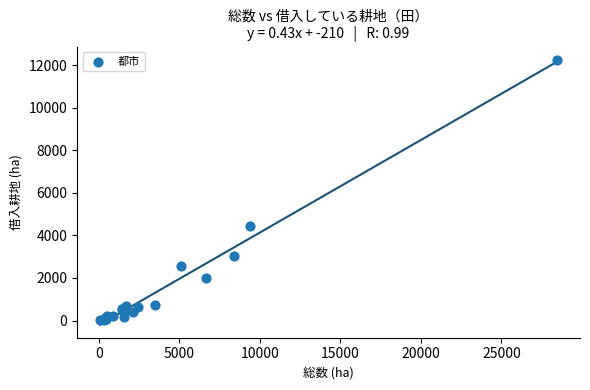

What Y value in the scatter plot is closest to 6121?

4456